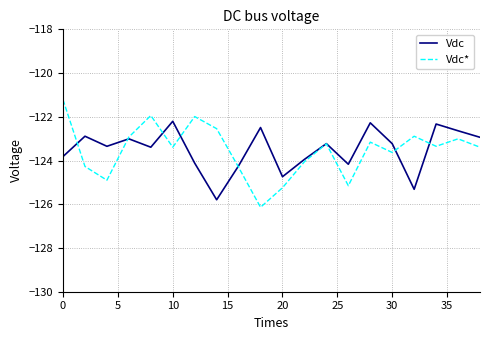

Which series has the largest range (max minus min)?

Vdc*